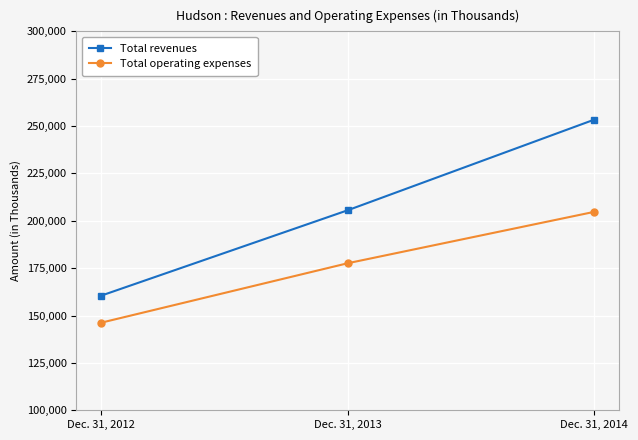

Is this an area chart (filled region under the line)?

No